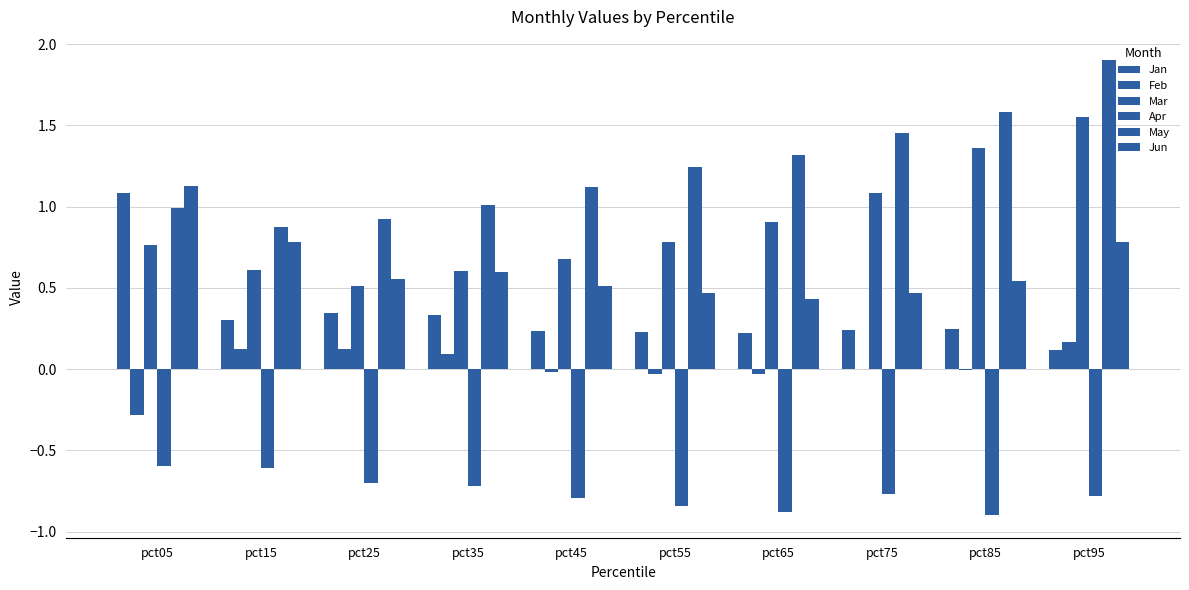

How many data points does each series have?

10